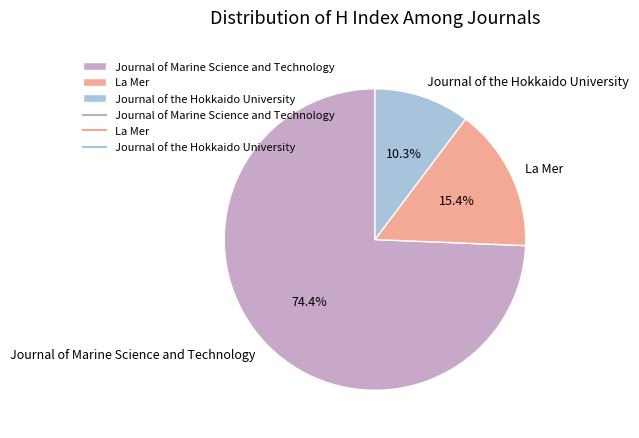

To the nearest percent, what is the combined percentage of Journal of Marine Science and Technology and Journal of the Hokkaido University?

85%